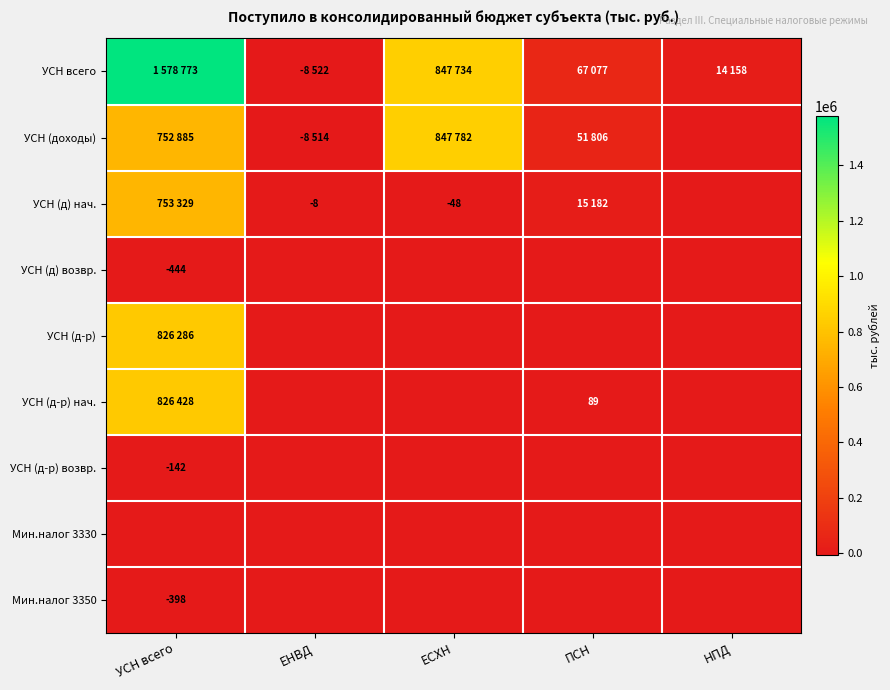

True or false: УСН (д-р) возвр. has a value of -142 at УСН всего.

True